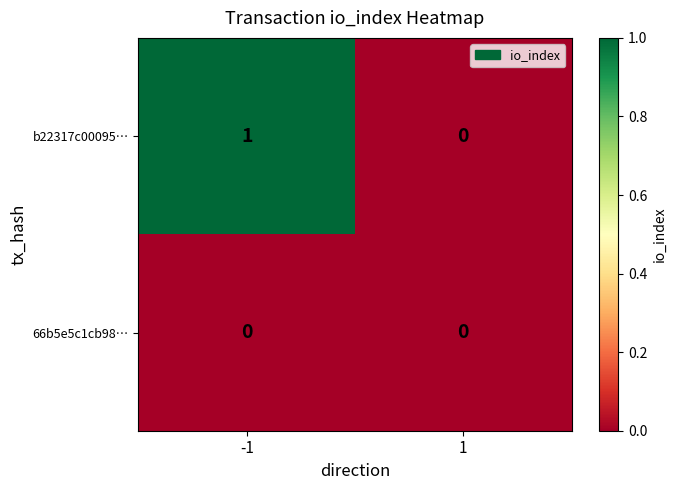

List the series in order of their overall mean, highest first.

b22317c00095…, 66b5e5c1cb98…